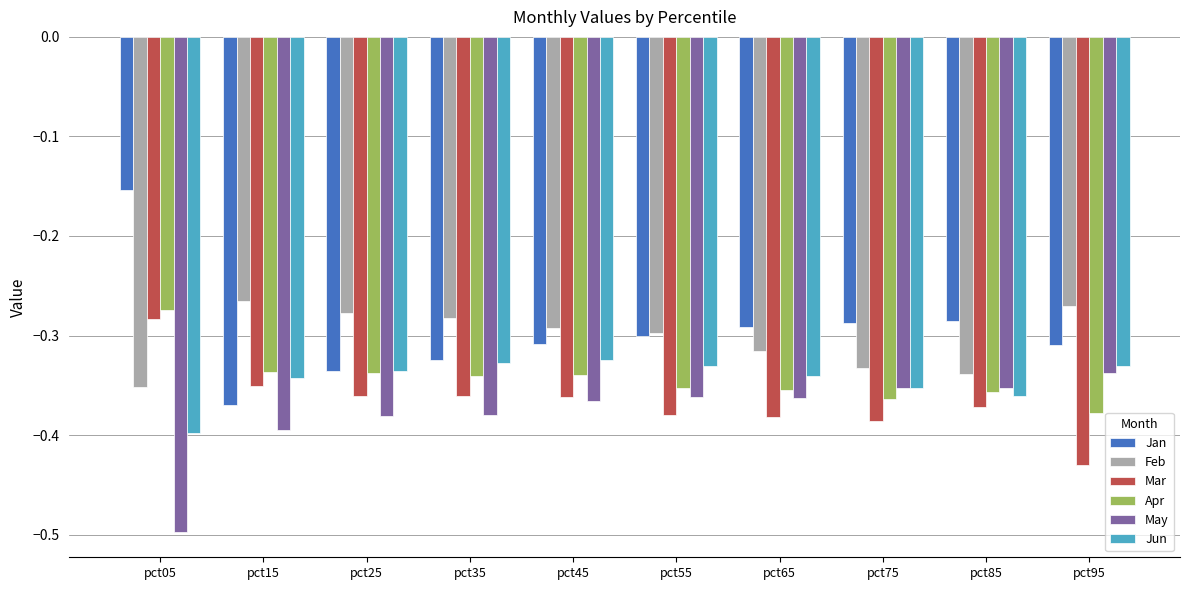

The May series shows -0.1 at pct55. True or false?

False